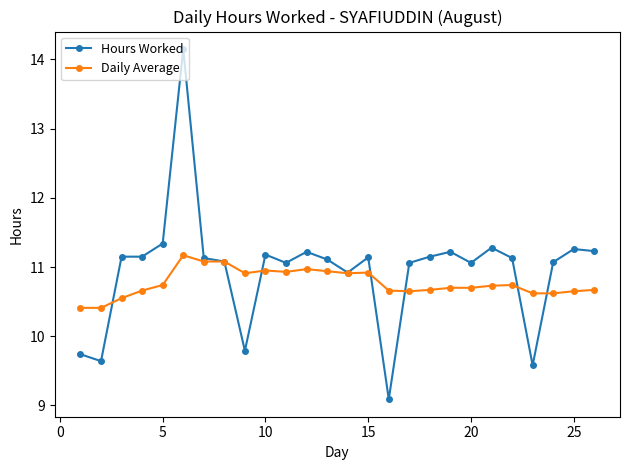

Which series has the largest range (max minus min)?

Hours Worked